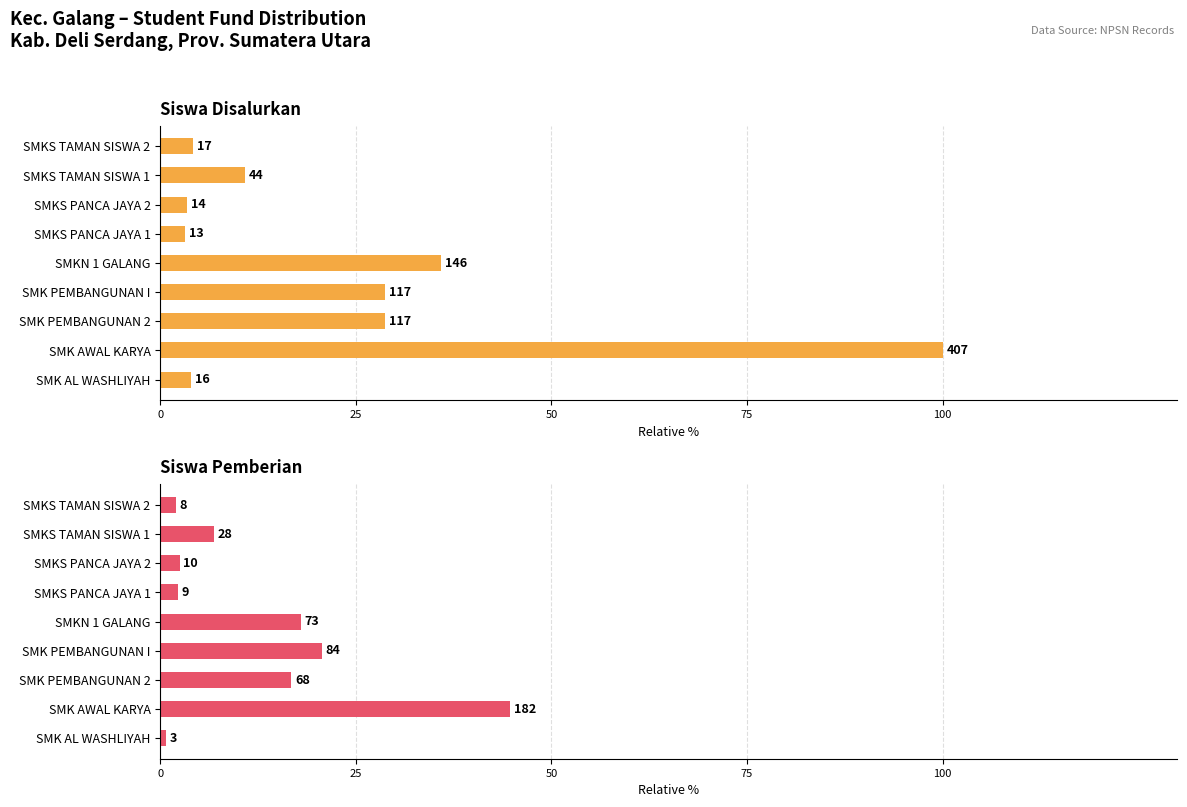

Which series has the largest total across all categories?

Disalurkan (Siswa)